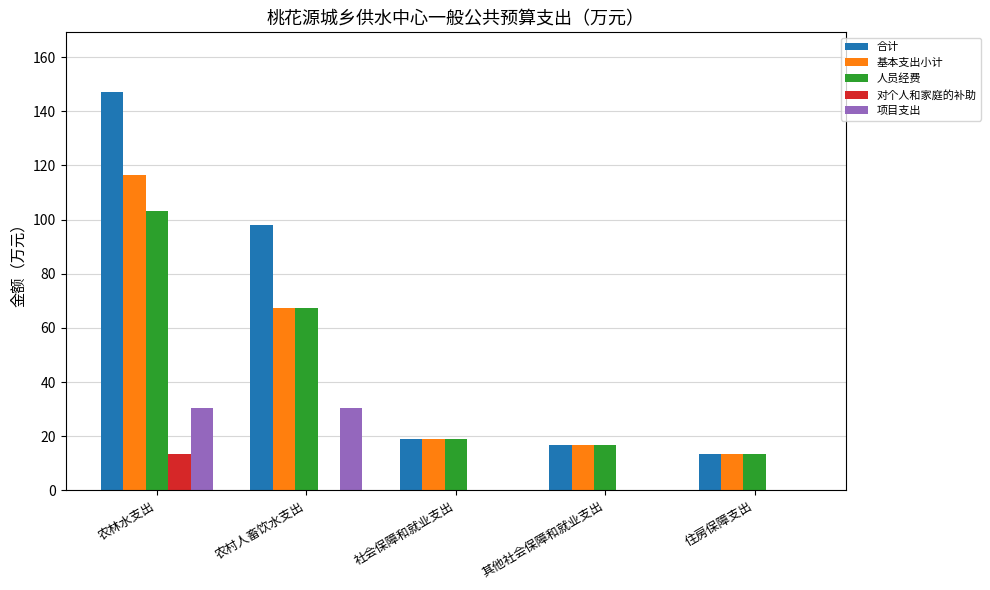

Reading left to right, list all the values displayed in this chart.

合计: 农林水支出=147.1	农村人畜饮水支出=98.0	社会保障和就业支出=19.0	其他社会保障和就业支出=16.6	住房保障支出=13.6
基本支出小计: 农林水支出=116.6	农村人畜饮水支出=67.5	社会保障和就业支出=19.0	其他社会保障和就业支出=16.6	住房保障支出=13.6
人员经费: 农林水支出=103.1	农村人畜饮水支出=67.5	社会保障和就业支出=19.0	其他社会保障和就业支出=16.6	住房保障支出=13.6
对个人和家庭的补助: 农林水支出=13.6	农村人畜饮水支出=0.0	社会保障和就业支出=0.0	其他社会保障和就业支出=0.0	住房保障支出=0.0
项目支出: 农林水支出=30.5	农村人畜饮水支出=30.5	社会保障和就业支出=0.0	其他社会保障和就业支出=0.0	住房保障支出=0.0